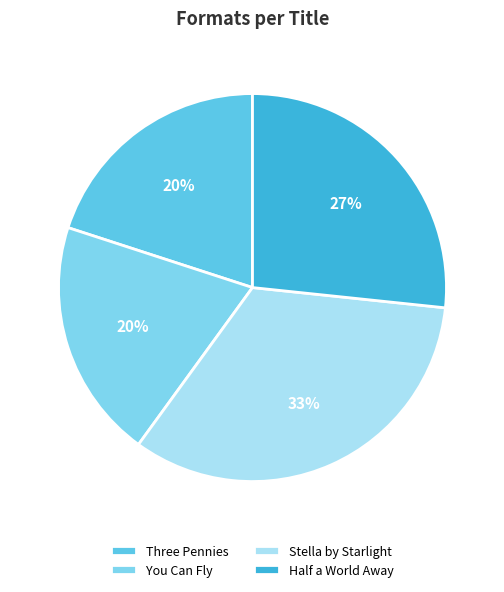

How much of the chart is everything except You Can Fly?

80.0%